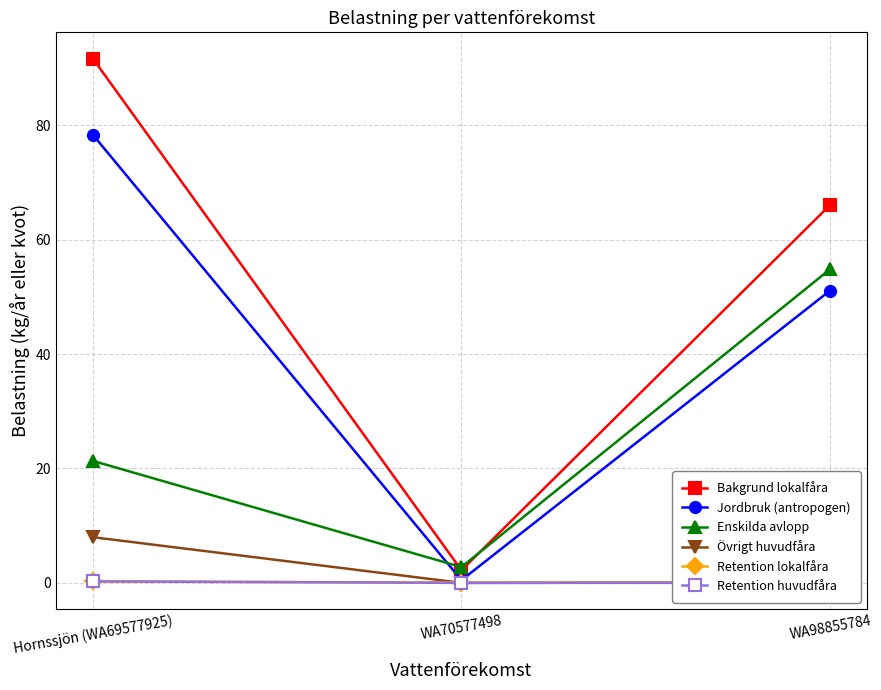

What is the label of the 3rd point from the right?

Hornssjön (WA69577925)